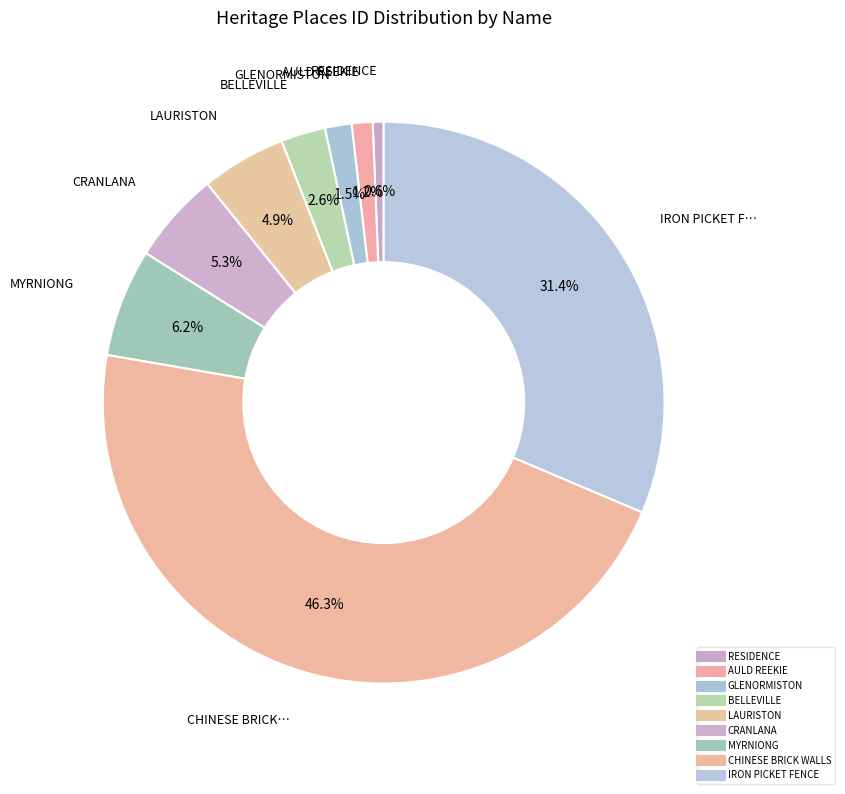

To the nearest percent, what percentage of the pie is CHINESE BRICK WALLS?

46%